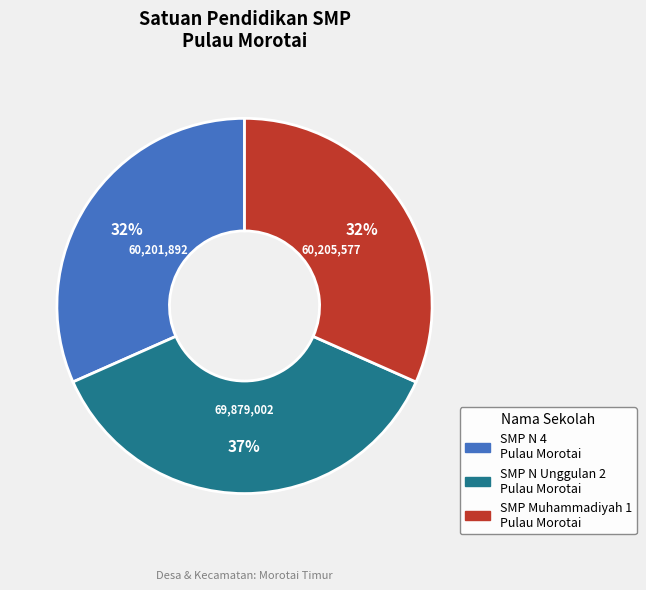

What percentage is the SMP Muhammadiyah 1 Pulau Morotai slice, to the nearest percent?

32%